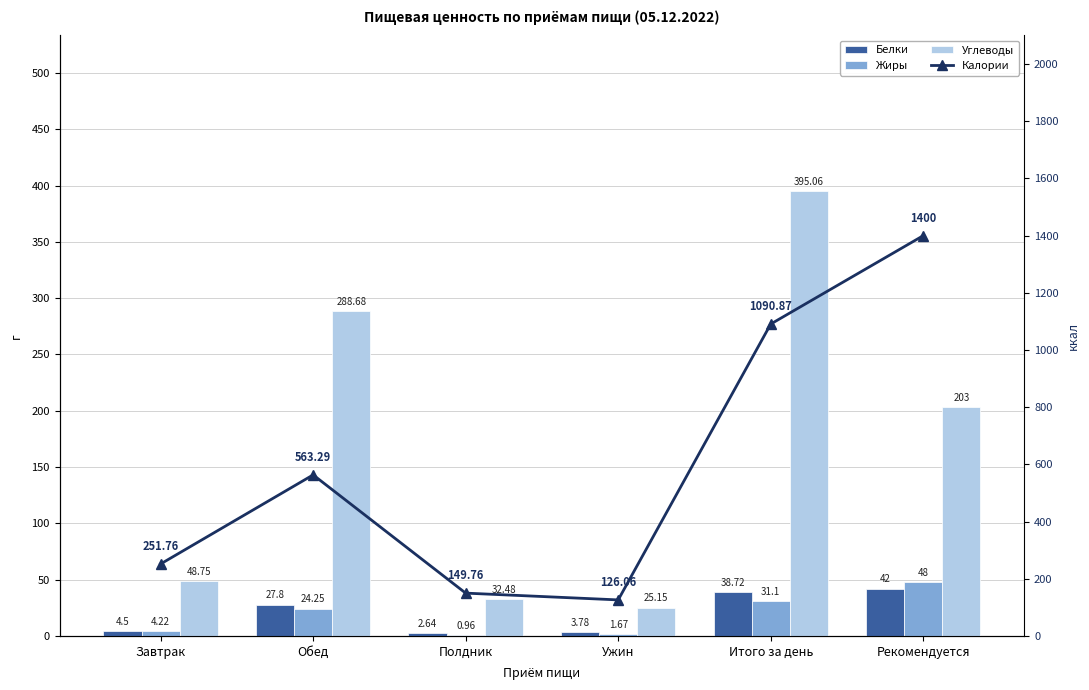

The Углеводы series shows 43.2 at Ужин. True or false?

False